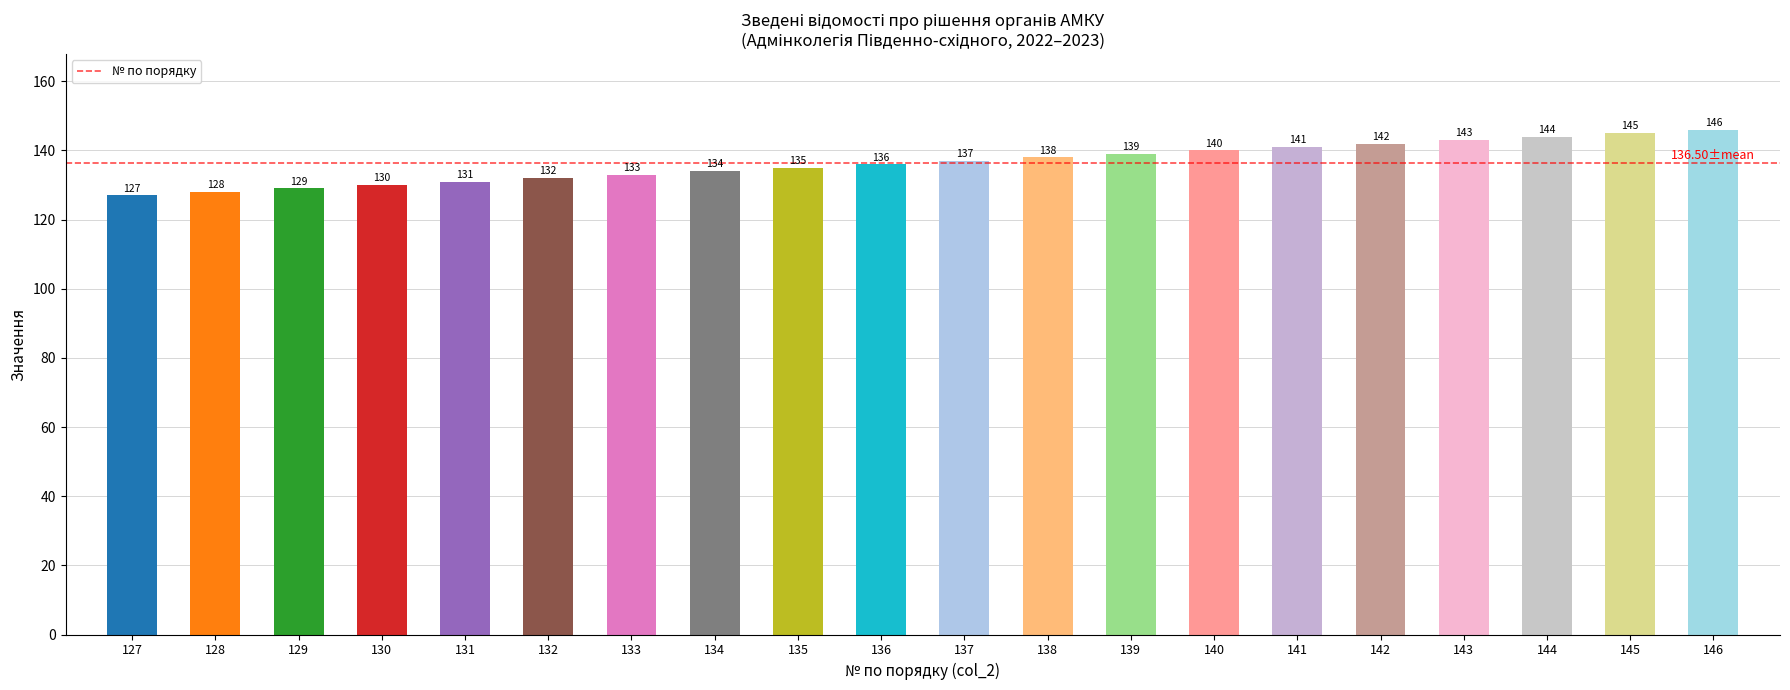

What is the ratio of the value at 139 to the value at 129?

1.1